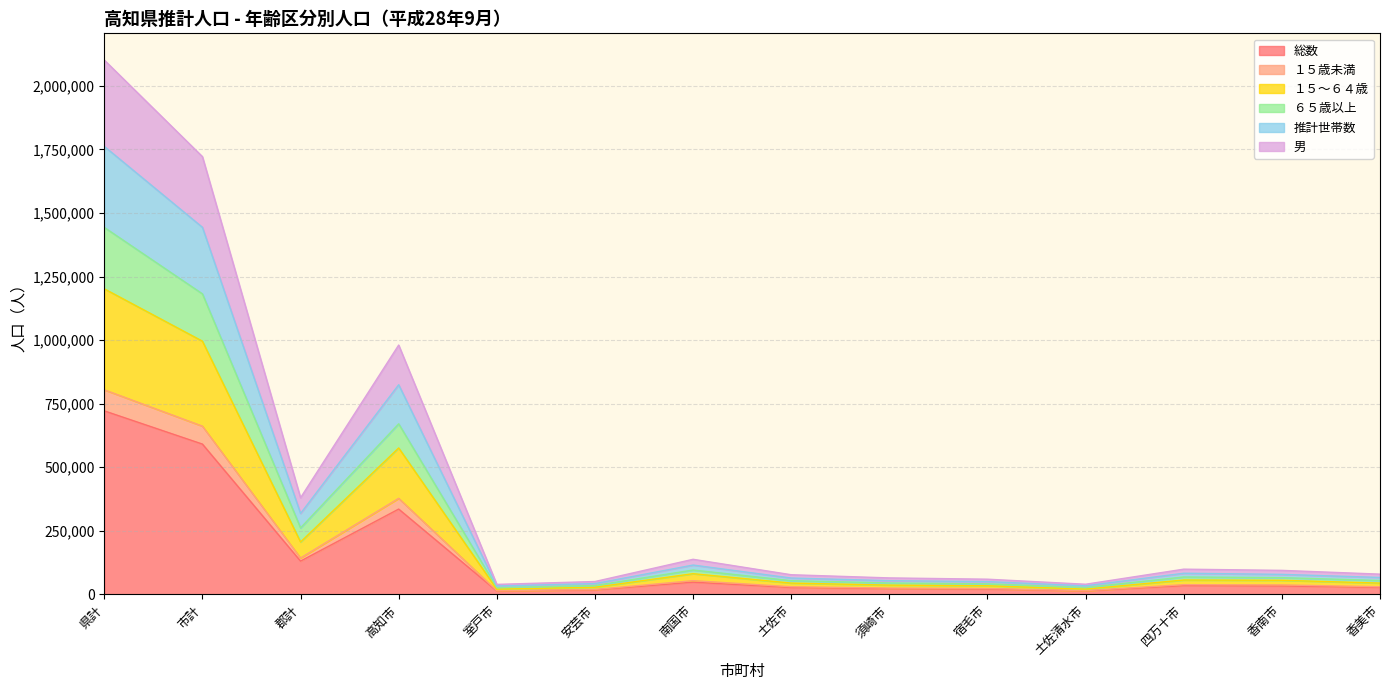

At which category is the sum across all series the highest?

県計